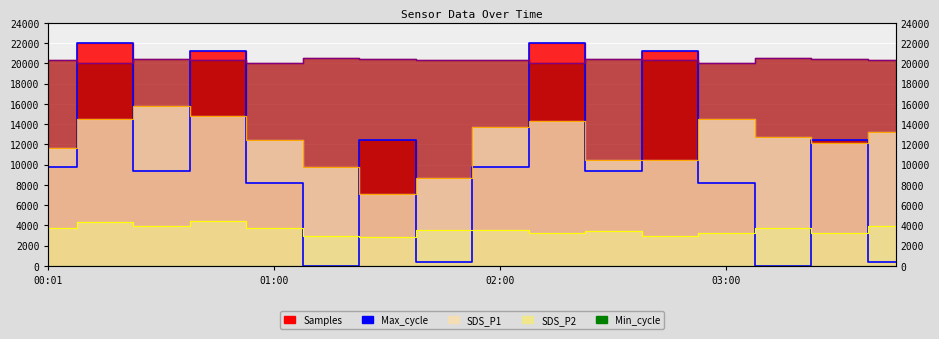

Reading left to right, transcribe all the data shown in this chart.

Samples_line: 9730.5	22000.0	9330.7	21179.5	8165.4	0.0	12454.1	374.0	9730.5	22000.0	9330.7	21179.5	8165.4	0.0	12454.1	374.0
Max_cycle_line: 20344.0	20026.0	20437.0	20348.0	20029.0	20511.0	20432.0	20299.0	20344.0	20026.0	20437.0	20348.0	20029.0	20511.0	20432.0	20299.0
SDS_P1_line: 11680.0	14500.0	15800.0	14750.0	12430.0	9800.0	7070.0	8680.0	13680.0	14270.0	10450.0	10480.0	14520.0	12750.0	12100.0	13230.0
SDS_P2_line: 3760.0	4344.0	3976.0	4440.0	3704.0	2920.0	2824.0	3576.0	3504.0	3256.0	3456.0	2976.0	3280.0	3720.0	3224.0	3920.0
Min_cycle: 28.0	28.0	28.0	28.0	28.0	28.0	28.0	28.0	28.0	28.0	28.0	28.0	28.0	28.0	28.0	28.0